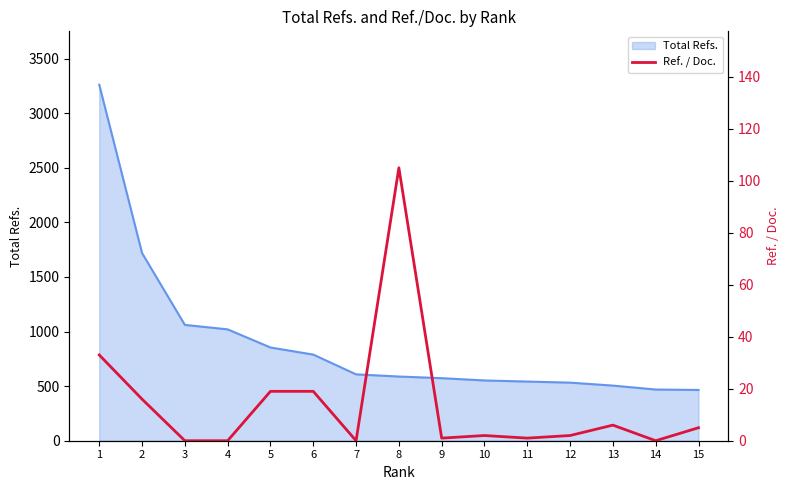

The value of Total Refs. at 14 is 131. True or false?

False